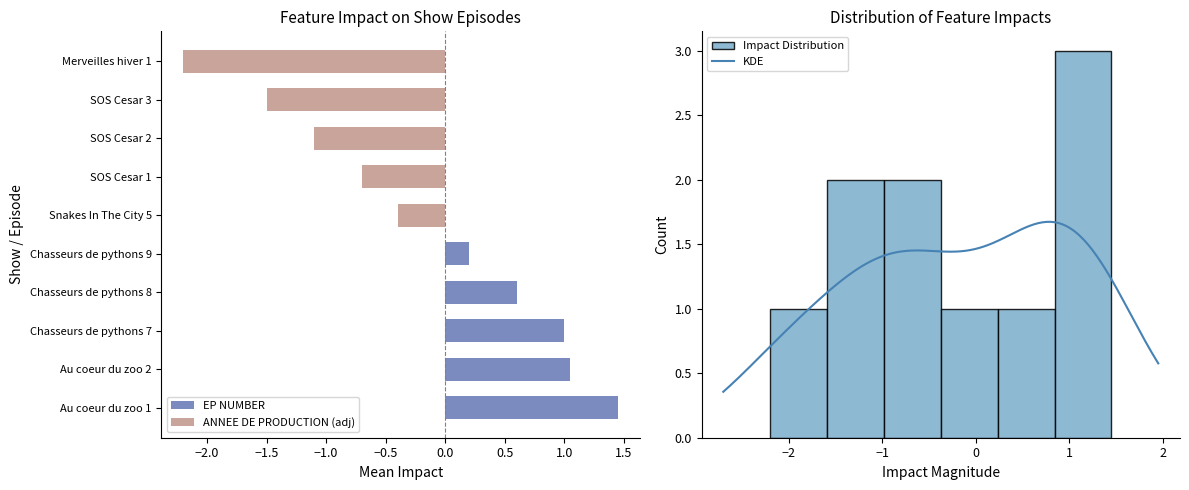

Reading right to left, list all the values displayed in this chart.

Merveilles hiver 1=-2.2	SOS Cesar 3=-1.5	SOS Cesar 2=-1.1	SOS Cesar 1=-0.7	Snakes In The City 5=-0.4	Chasseurs de pythons 9=0.2	Chasseurs de pythons 8=0.6	Chasseurs de pythons 7=1.0	Au coeur du zoo 2=1.1	Au coeur du zoo 1=1.5